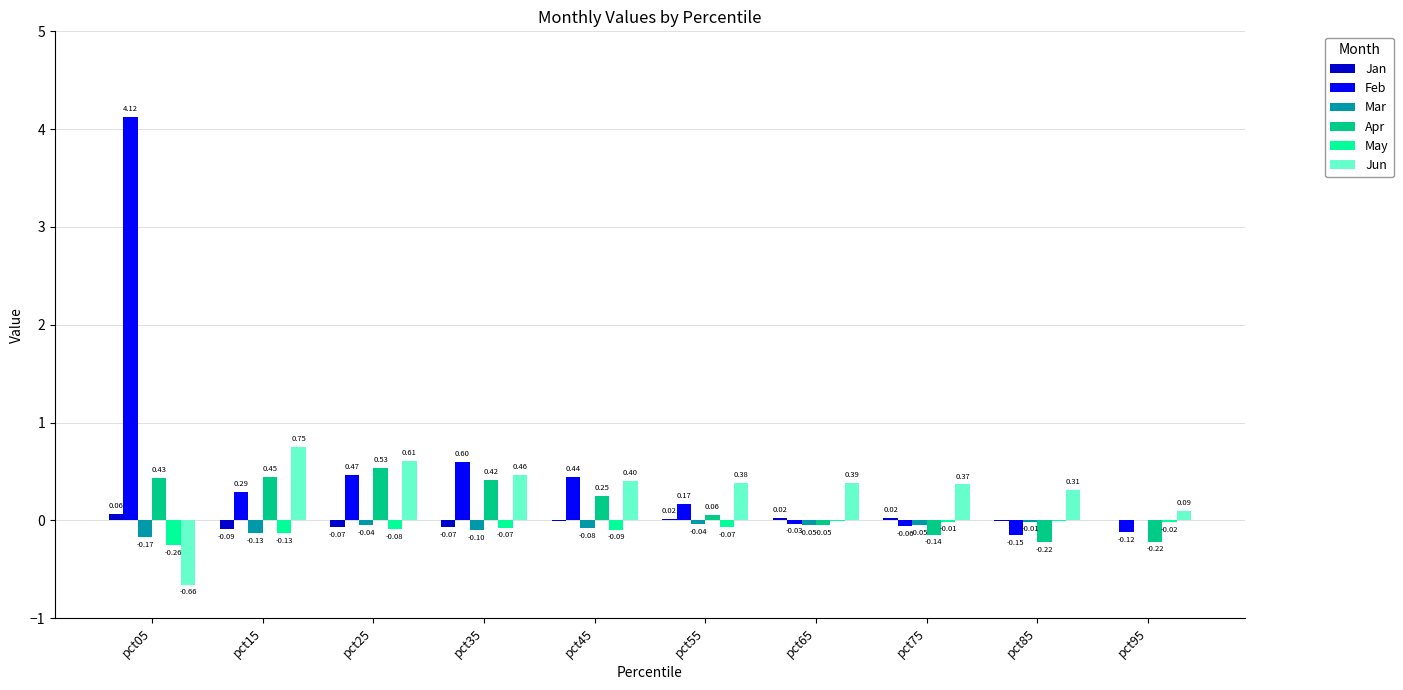

What is the sum of all Apr values?

1.5